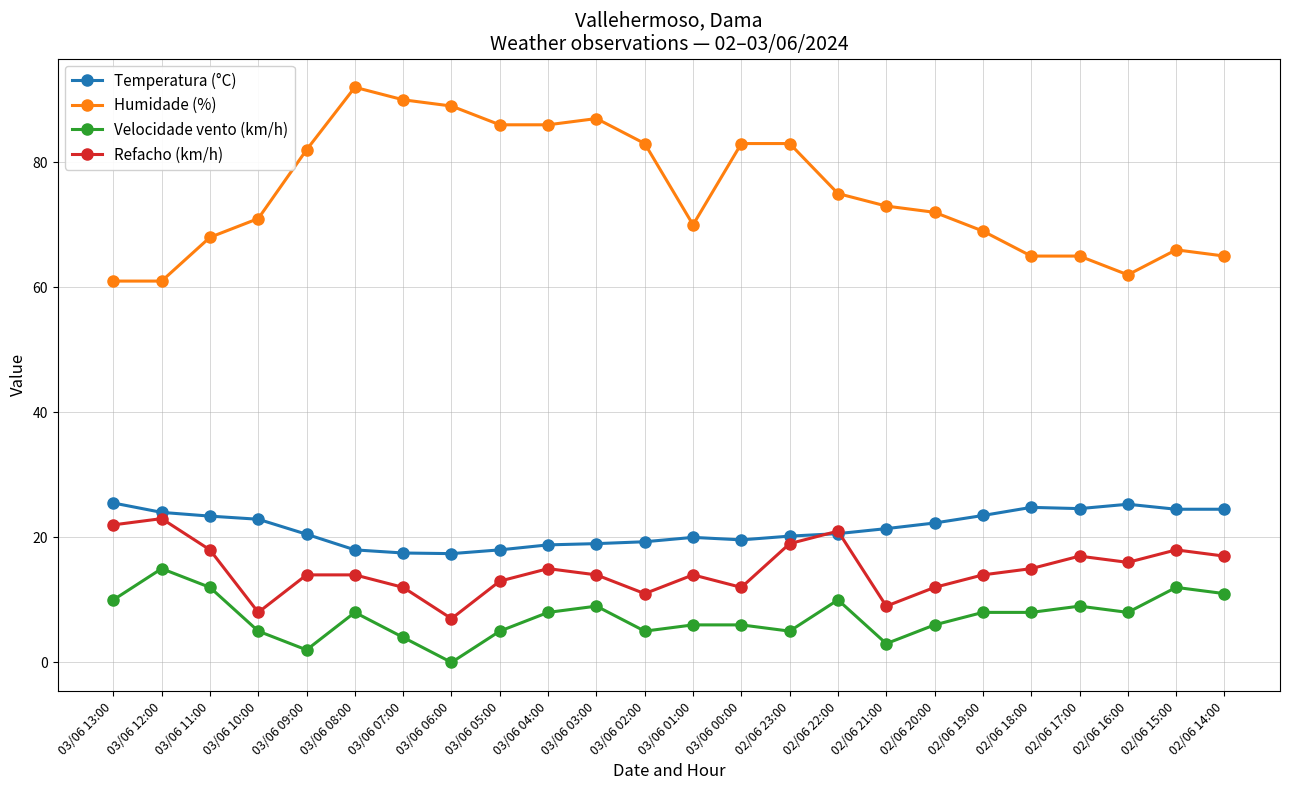

What is the label of the 22nd point from the left?

02/06 16:00